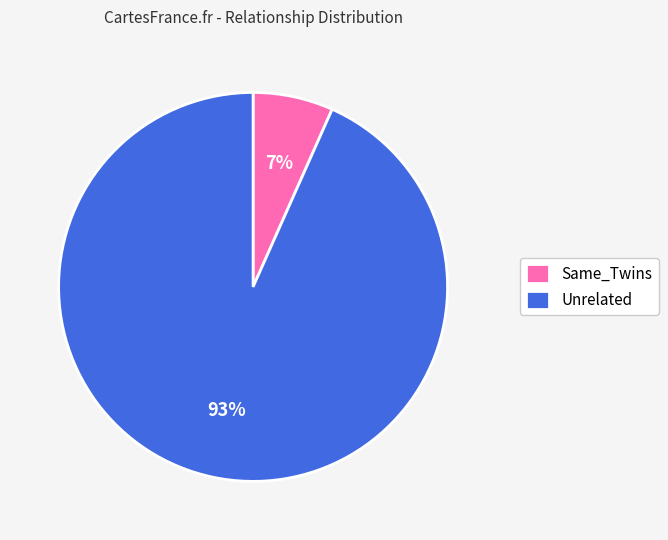

The Same_Twins slice represents 1% of the pie. True or false?

False